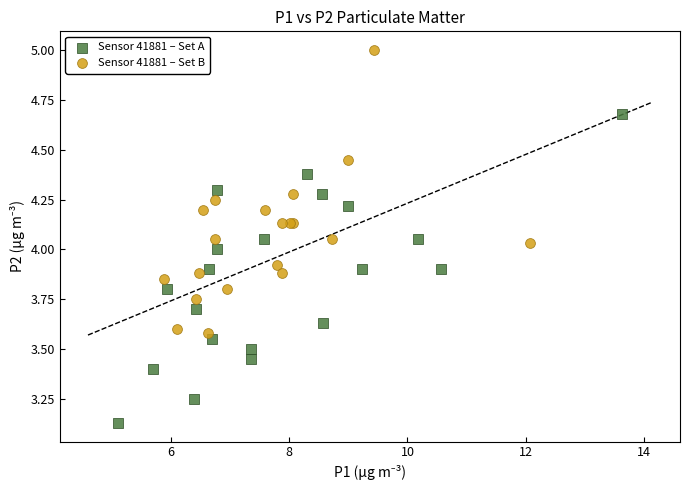

Which series has the largest Y range (max minus min)?

Sensor 41881 – Set A